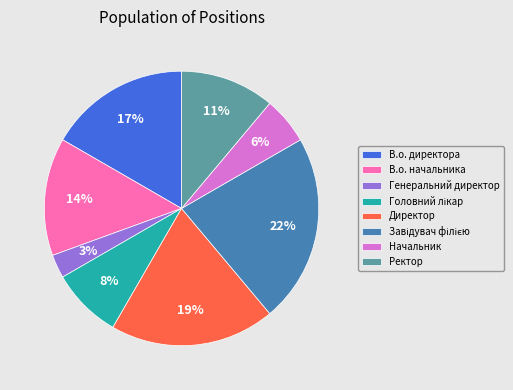

How many segments does this pie chart have?

8